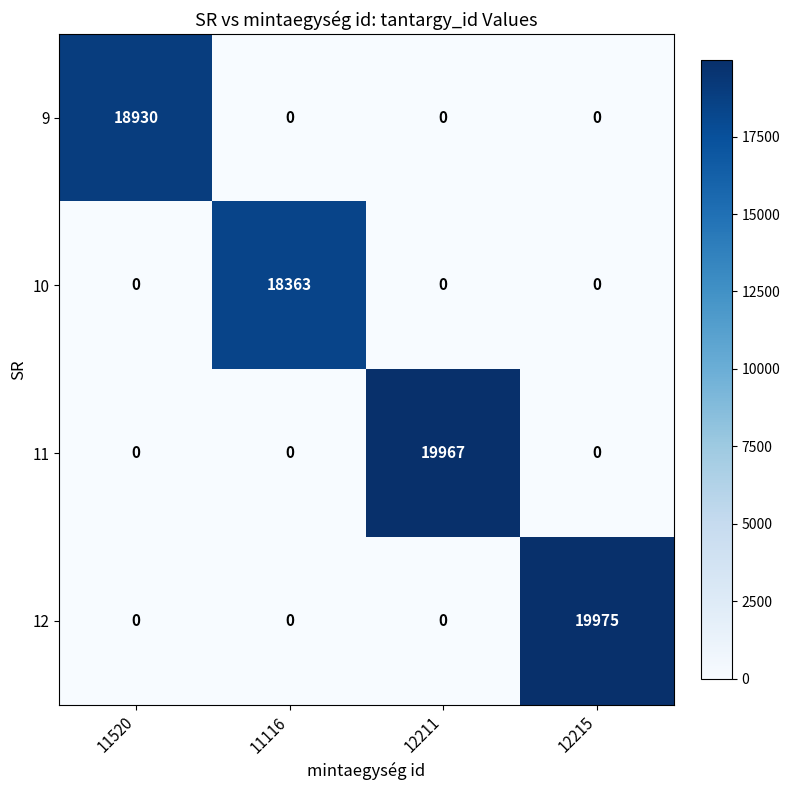

List the series in order of their peak value, lowest first.

10, 9, 11, 12